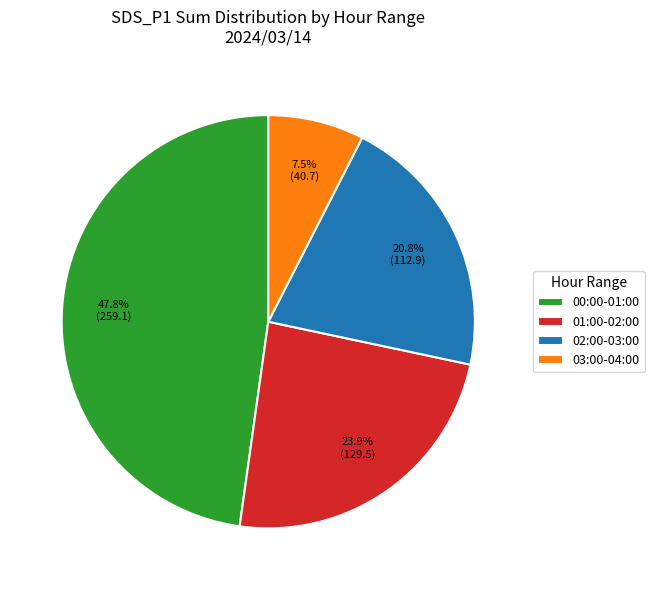

To the nearest percent, what is the average slice percentage?

25%